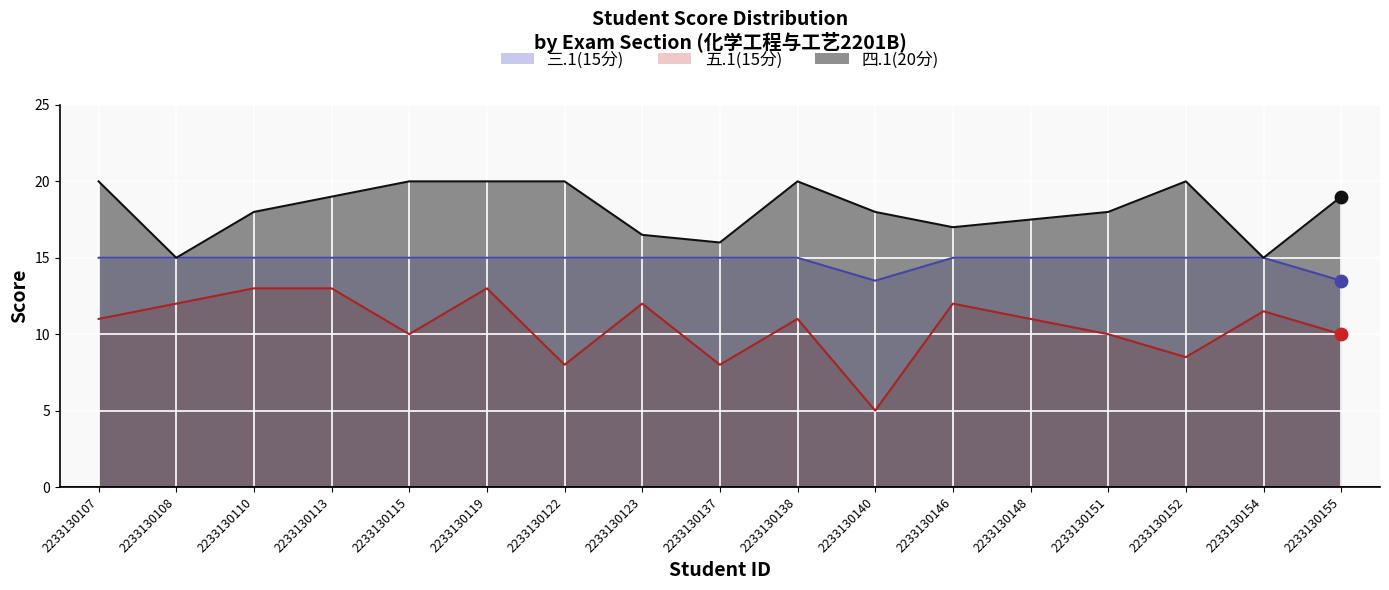

Is the value of 五.1(15分) at 2233130148 greater than the value of 四.1(20分) at 2233130123?

No